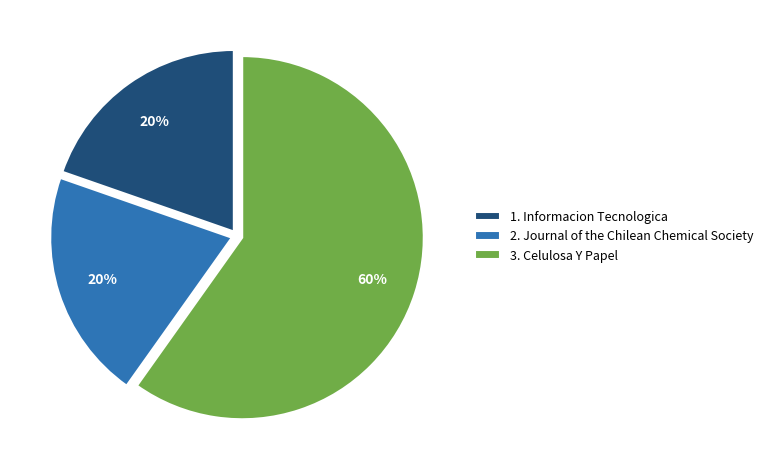

Approximately how many times larger is the value at 2. Journal of the Chilean Chemical Society compared to 1. Informacion Tecnologica?

1.0